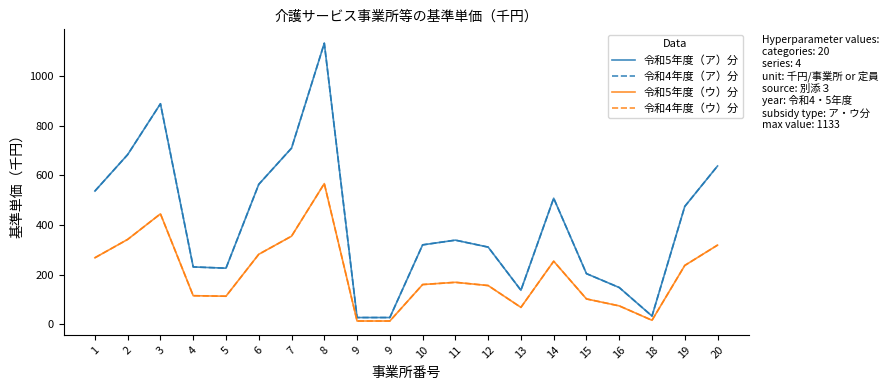

True or false: 令和5年度（ア）分 has more than 2 points higher than both neighbors.

True